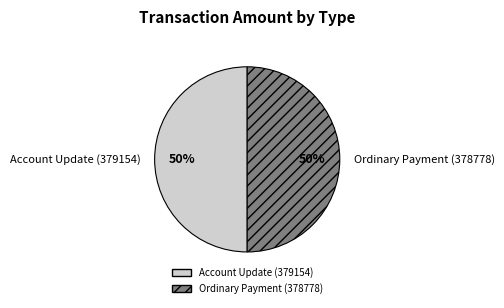

What percentage is the Account Update (379154) slice, to the nearest percent?

50%